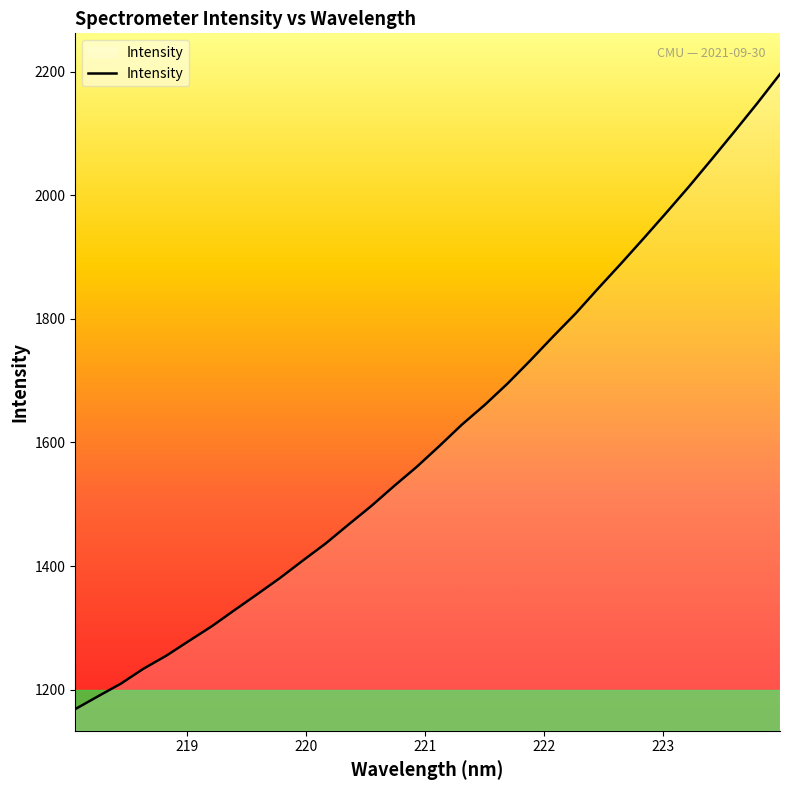

What is the difference between the maximum and minimum values?

1027.5